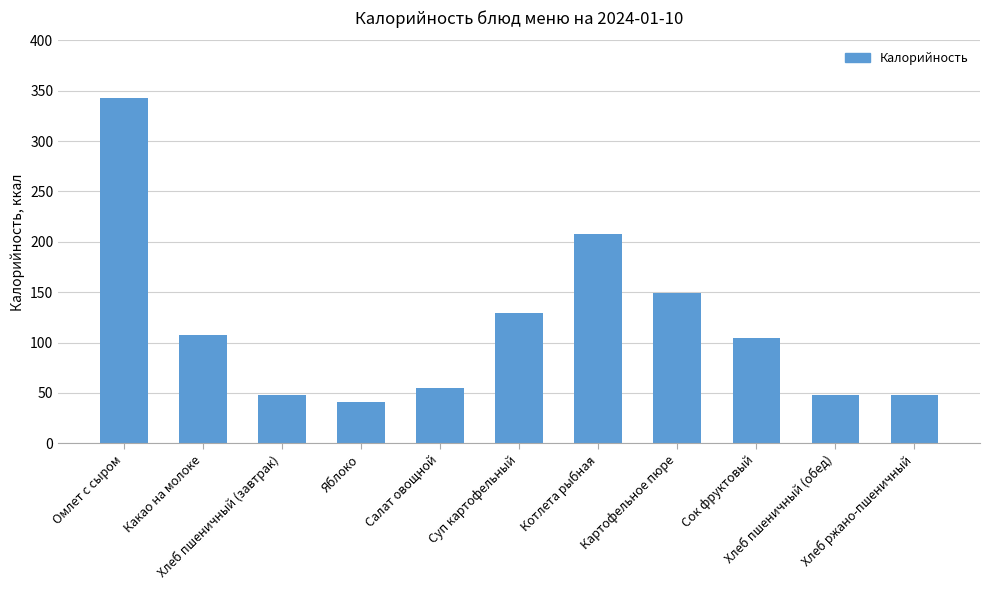

How many values are below 104?

5